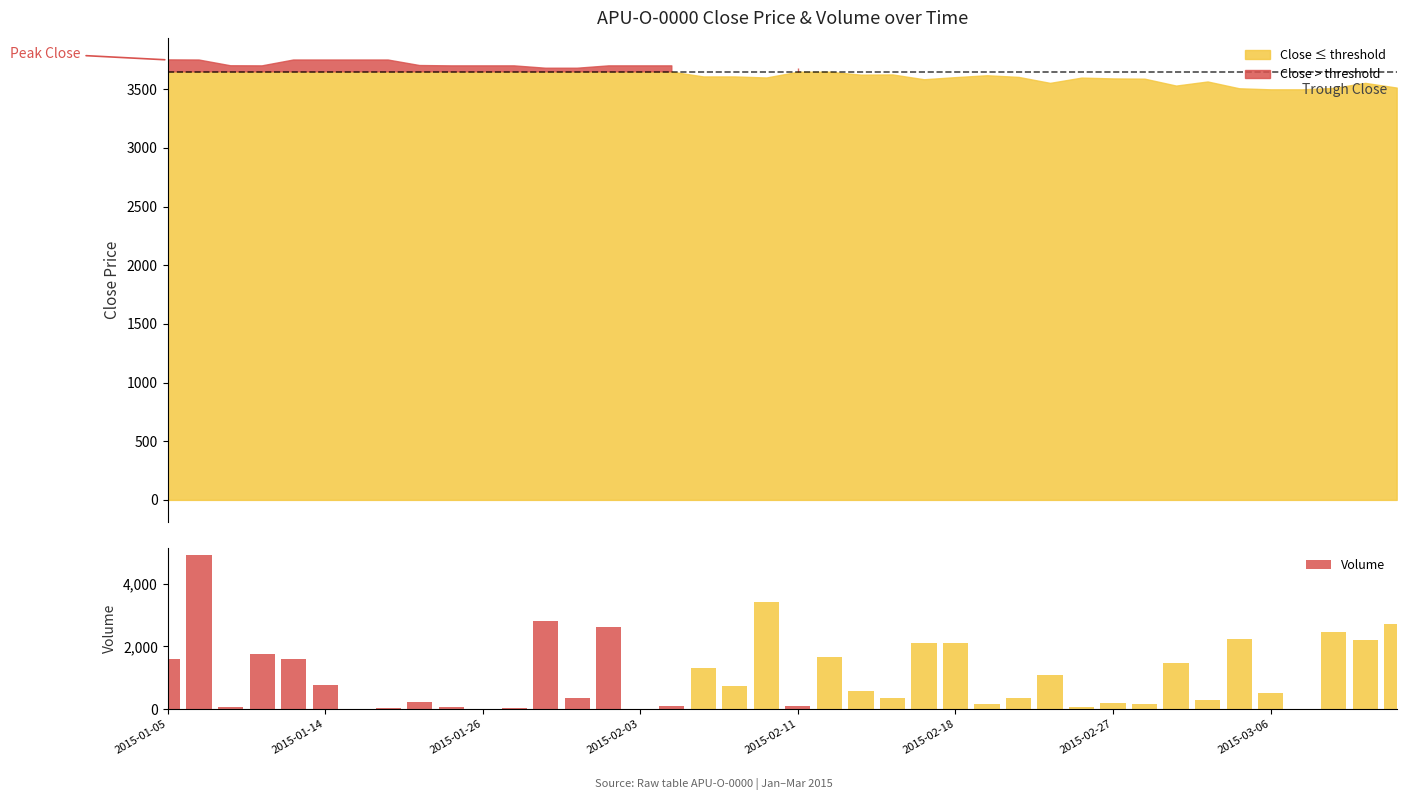

How many values exceed 570?

19